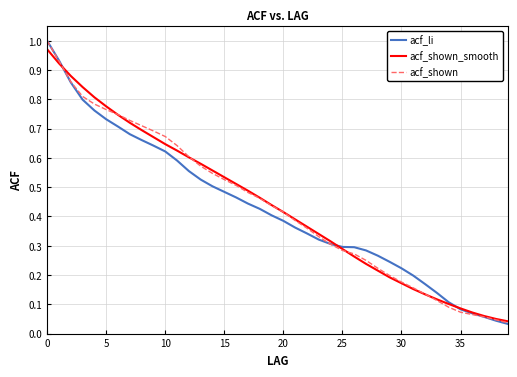

After their last crossing, which series has the higher values: acf_li or acf_shown?

acf_li